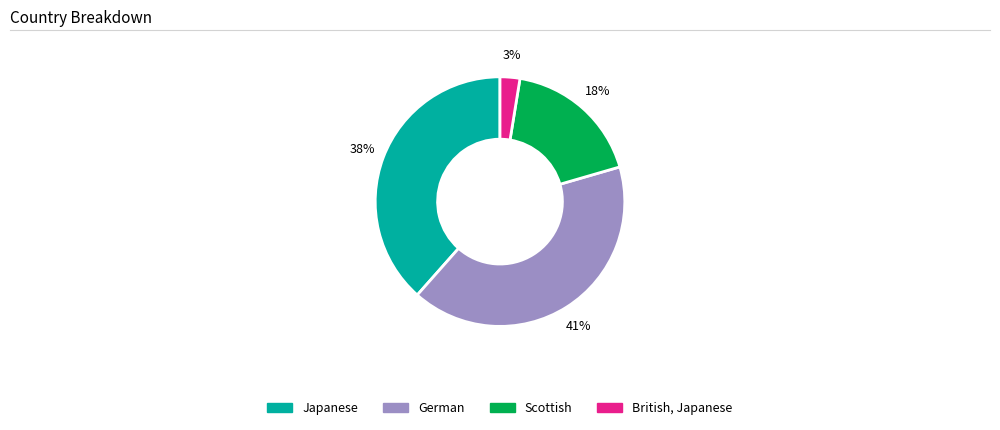

Is the sum of German and British, Japanese greater than half?

No